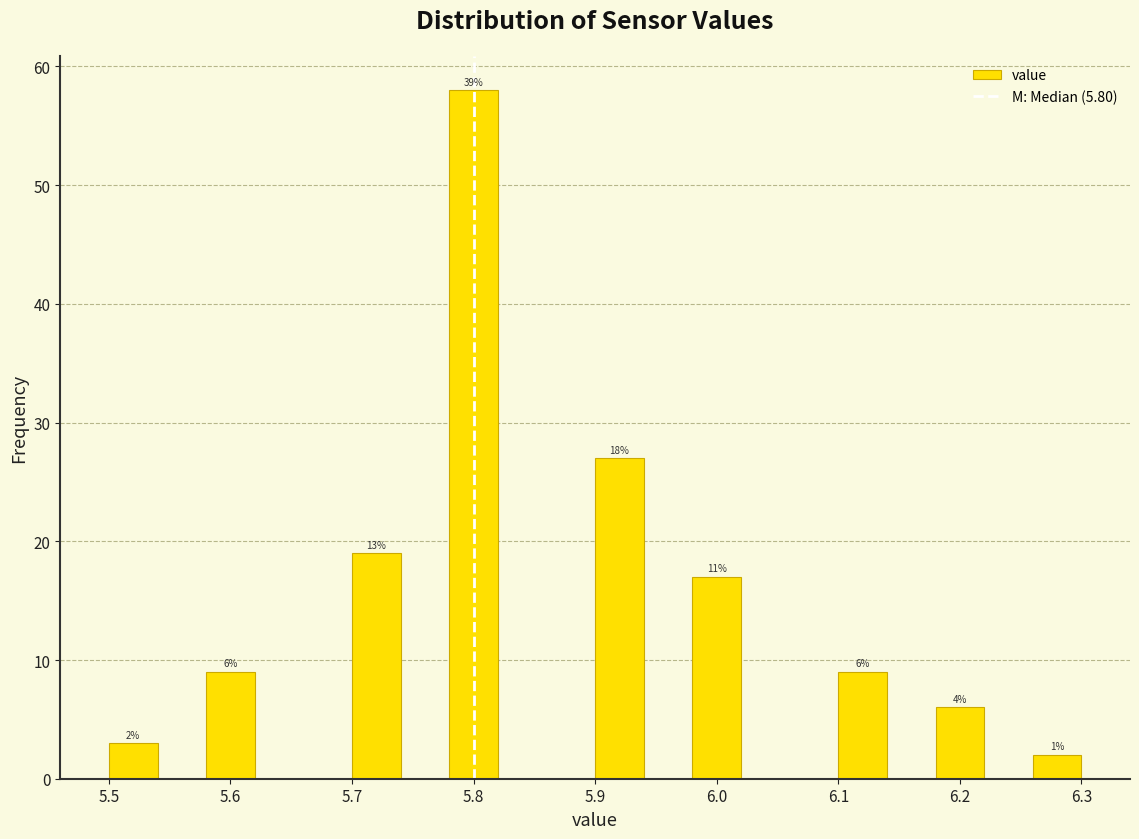

Over which range of the x-axis is the bar tallest?

5.78 to 5.82